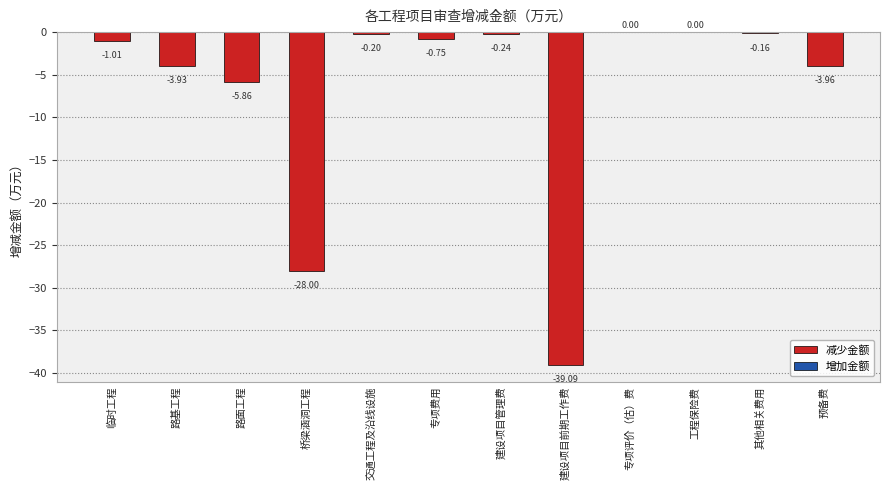

Where is the data nearest to the value -19?

桥梁涵洞工程